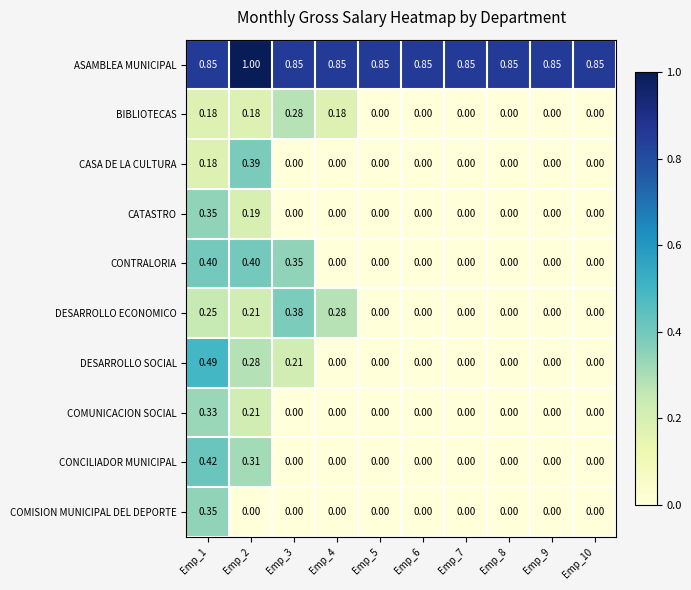

Which series has the widest spread of values?

DESARROLLO SOCIAL